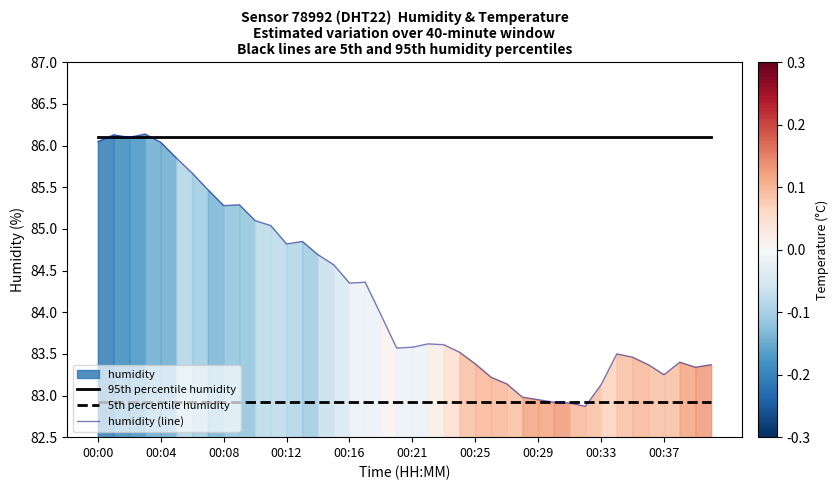

True or false: 5th percentile humidity has more than 2 interior local peaks.

False